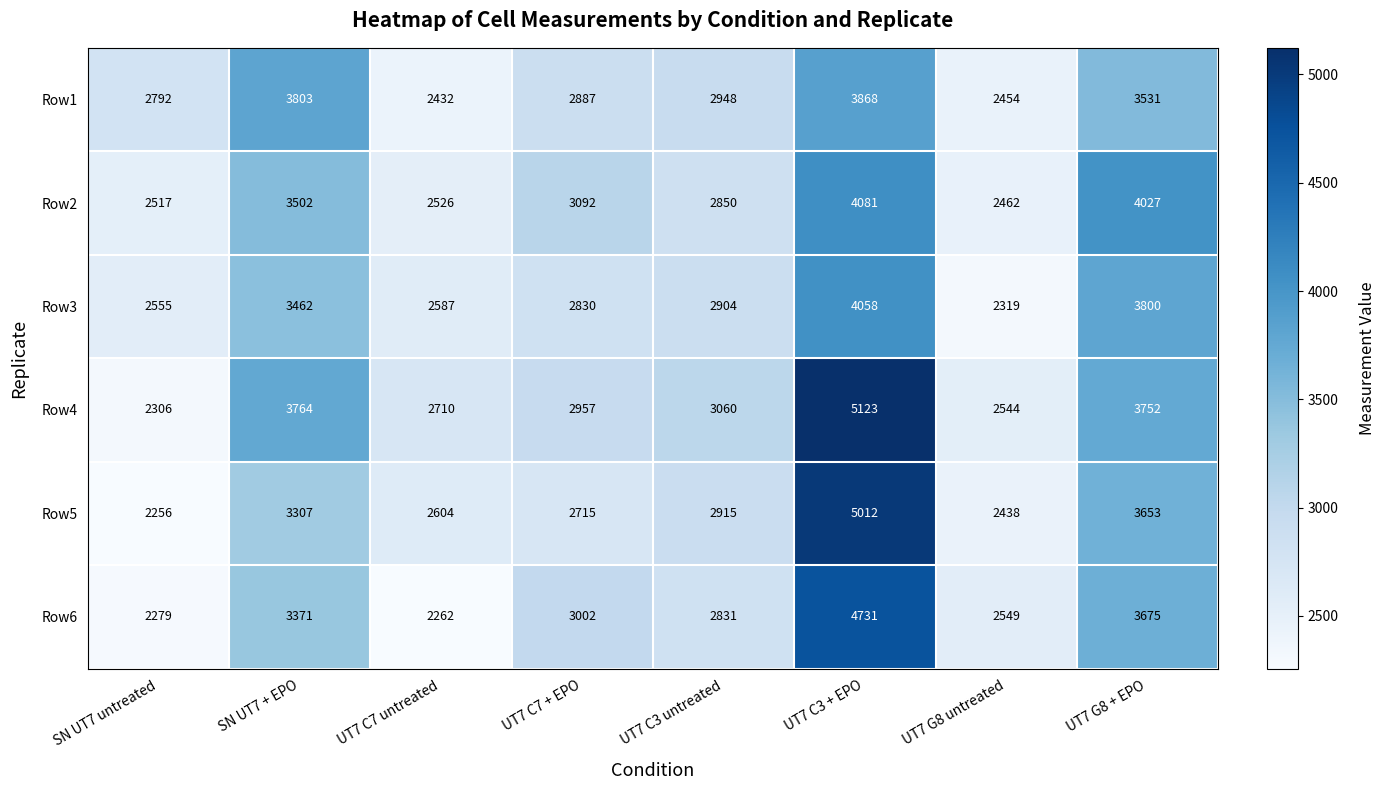

The value of Row1 at SN UT7 untreated is 2792. True or false?

True